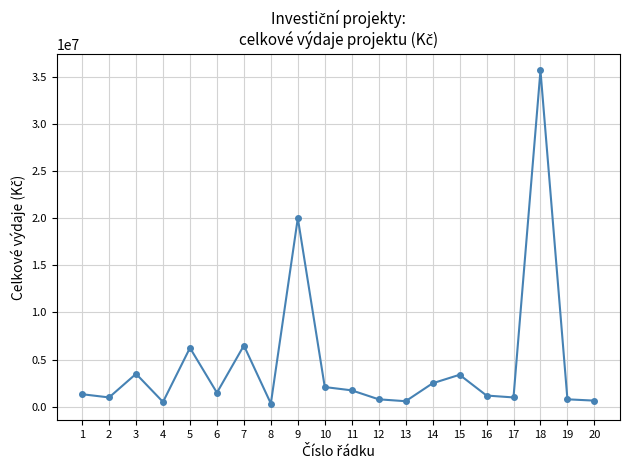

The chart shows a value of 662000 at 20. True or false?

True